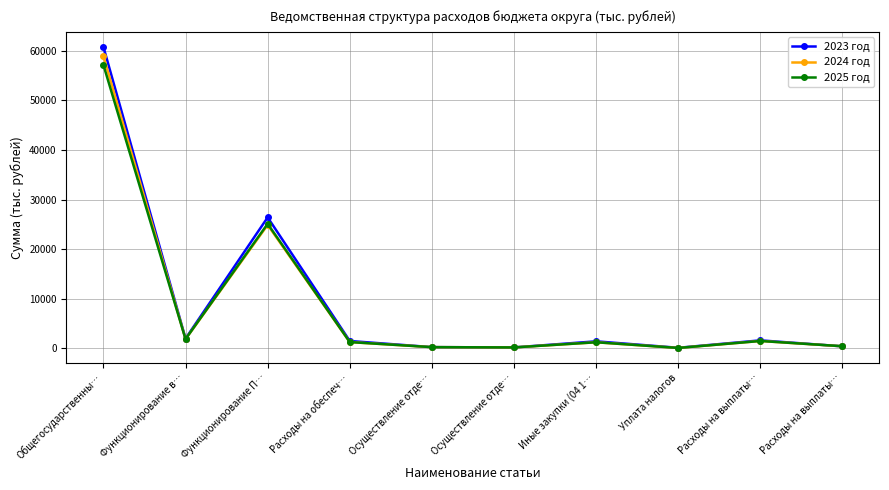

In 2024 год, how many points are lower than both neighbors (excluding endpoints)?

3